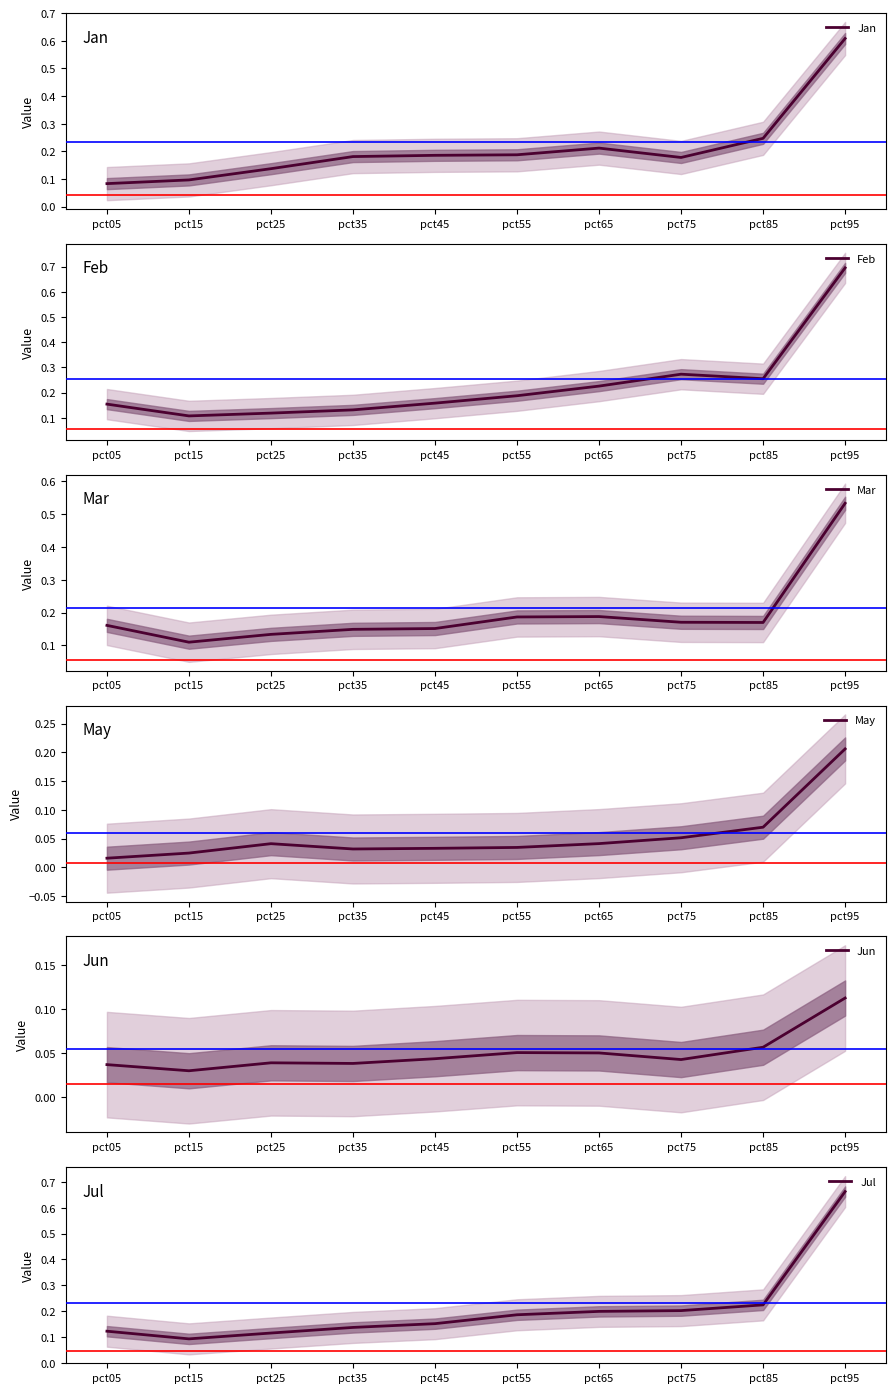

True or false: Feb has more than 1 interior local peaks.

False